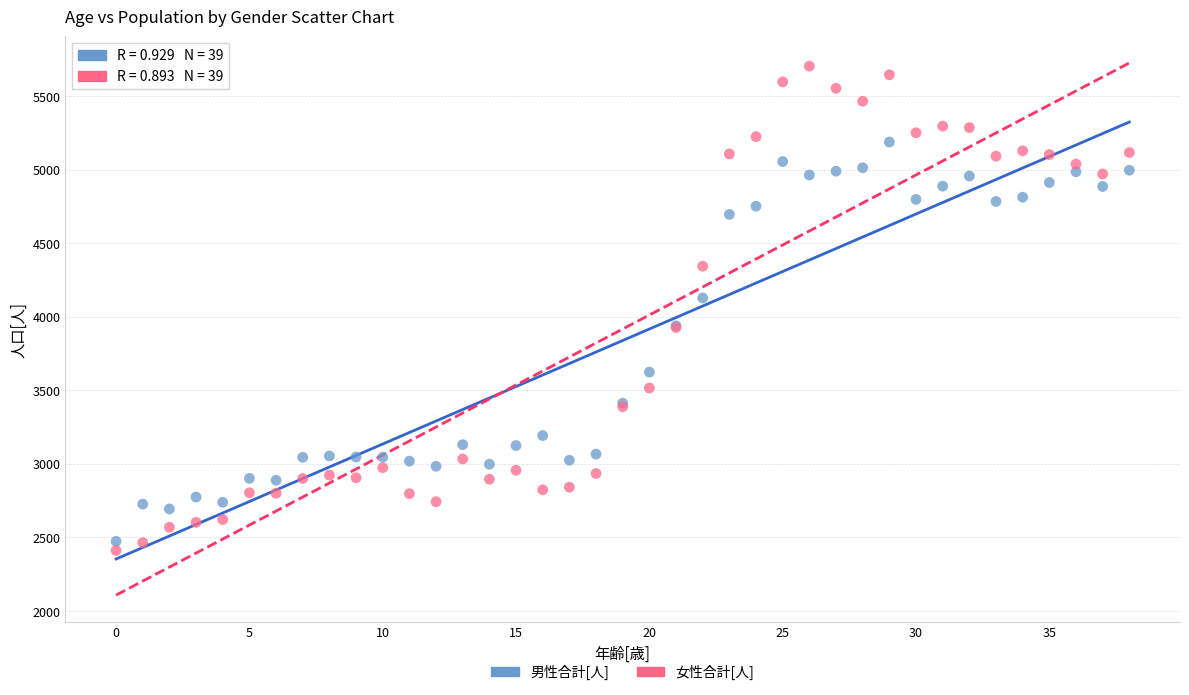

Which series reaches the minimum Y coordinate?

女性合計[人]